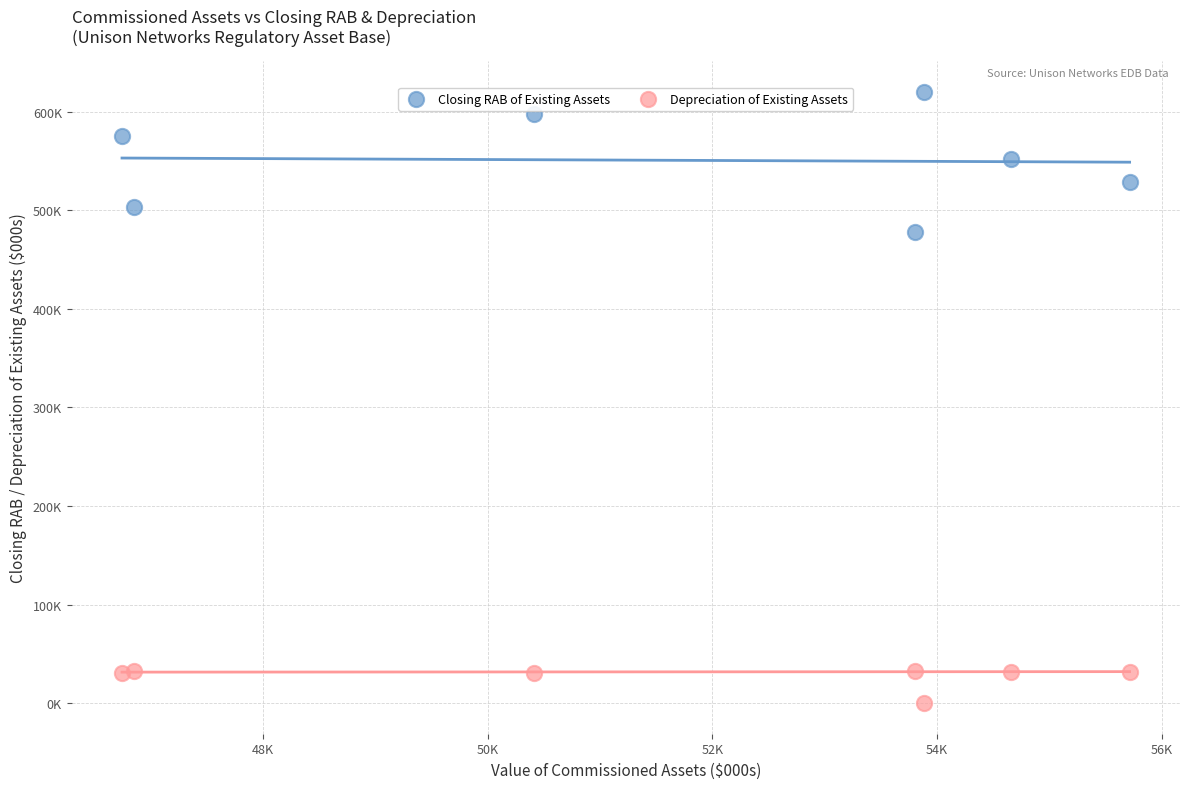

Which series has the widest spread of Y values?

Closing RAB of Existing Assets